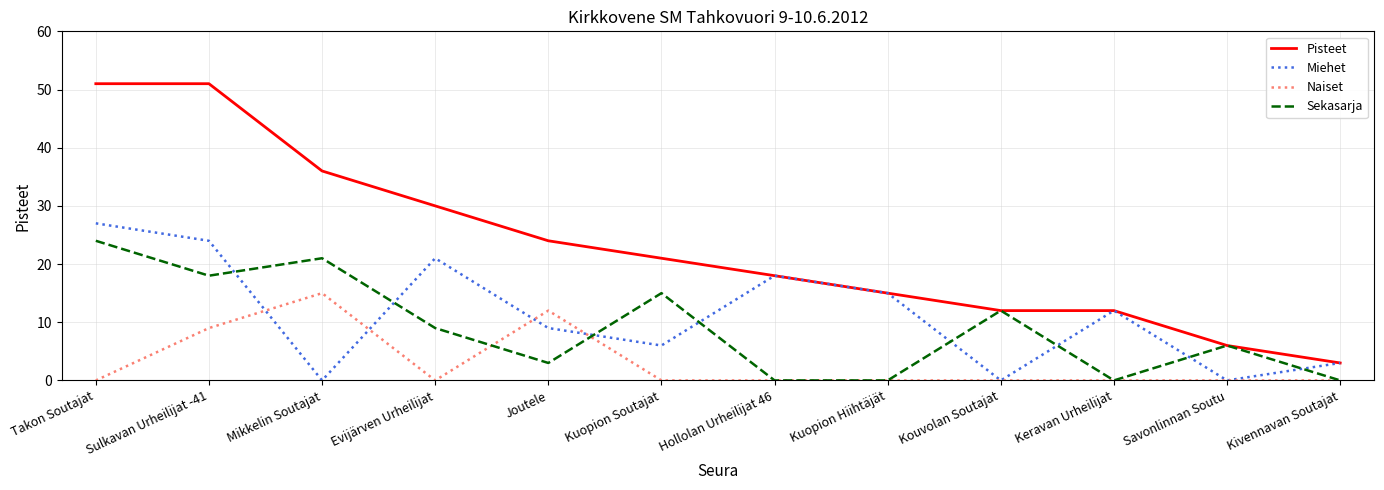

Which category has the lowest value in the Pisteet series?

Kivennavan Soutajat